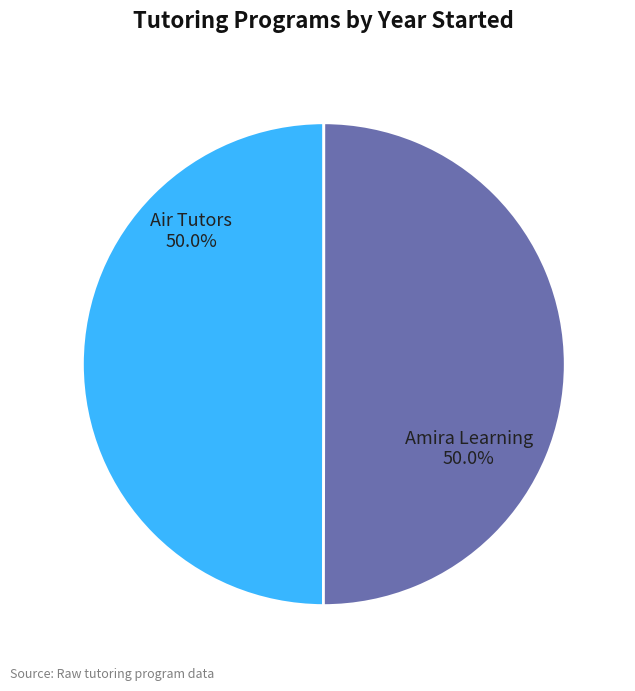

What is the ratio of the value at Amira Learning to the value at Air Tutors?

1.0